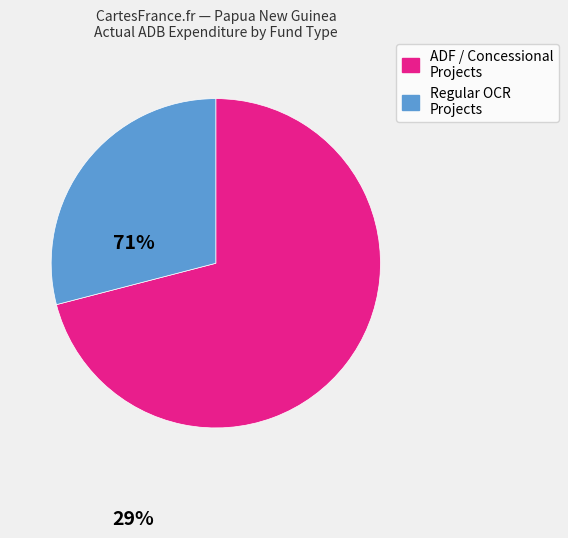

Is there a majority slice in this chart?

Yes